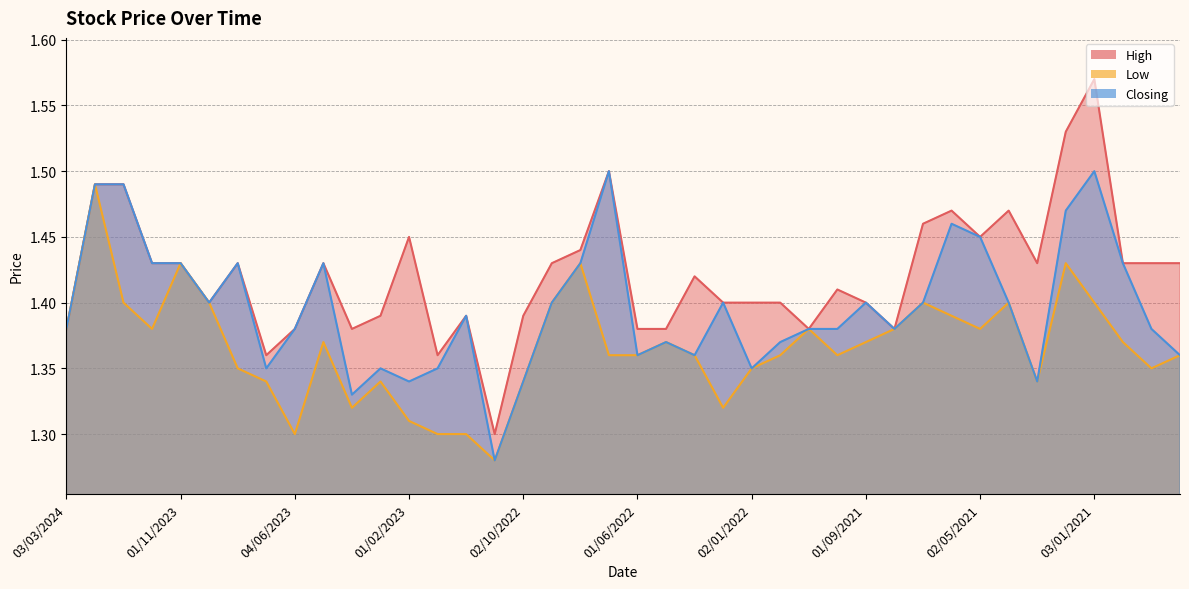

What is the total value across all series at 01/07/2021?

4.3